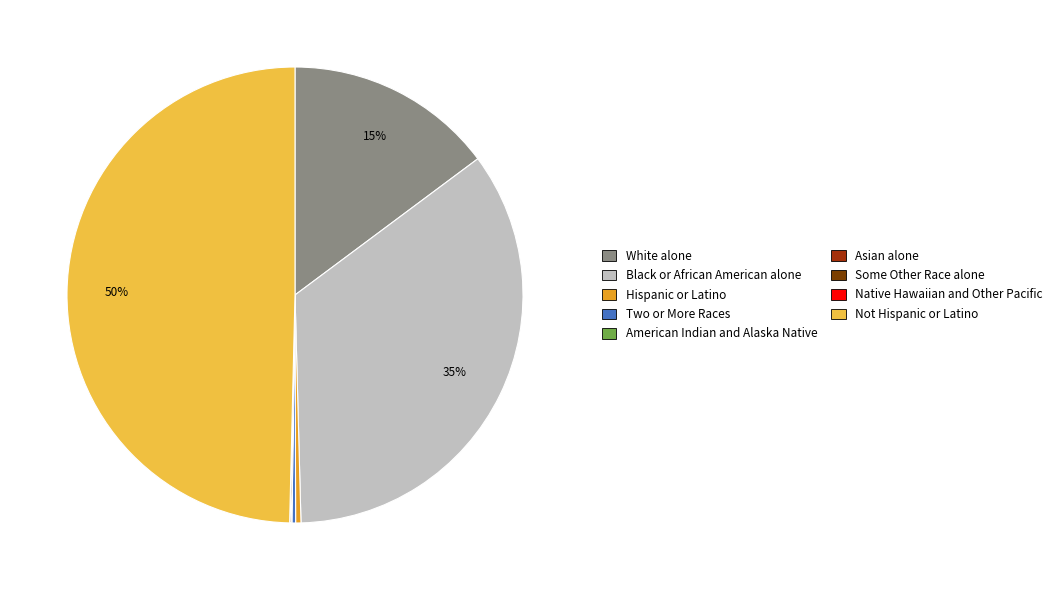

The Hispanic or Latino slice represents 0% of the pie. True or false?

True